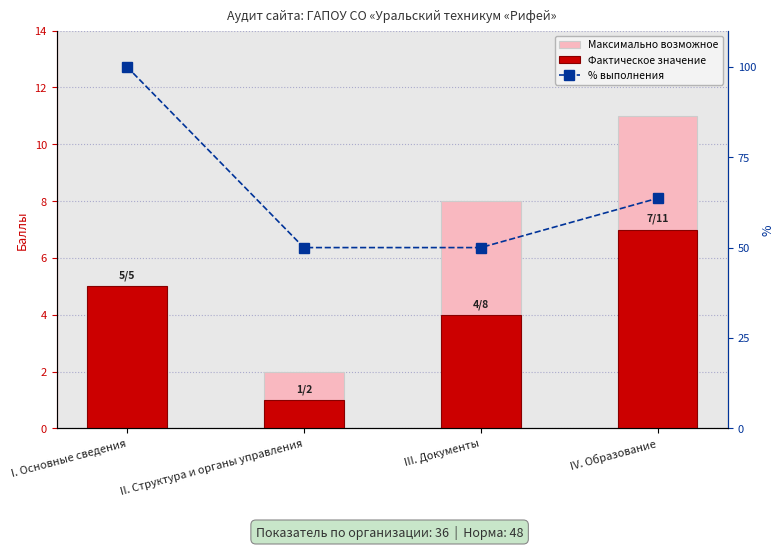

What is the approximate value of Максимально возможное at II. Структура и органы управления?

2.0